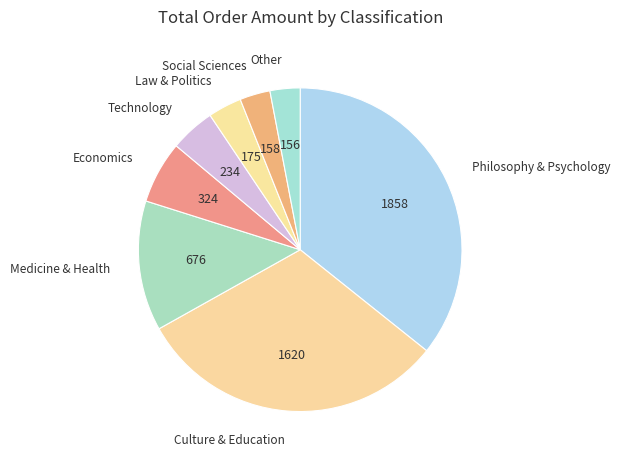

The Economics slice represents 6% of the pie. True or false?

True